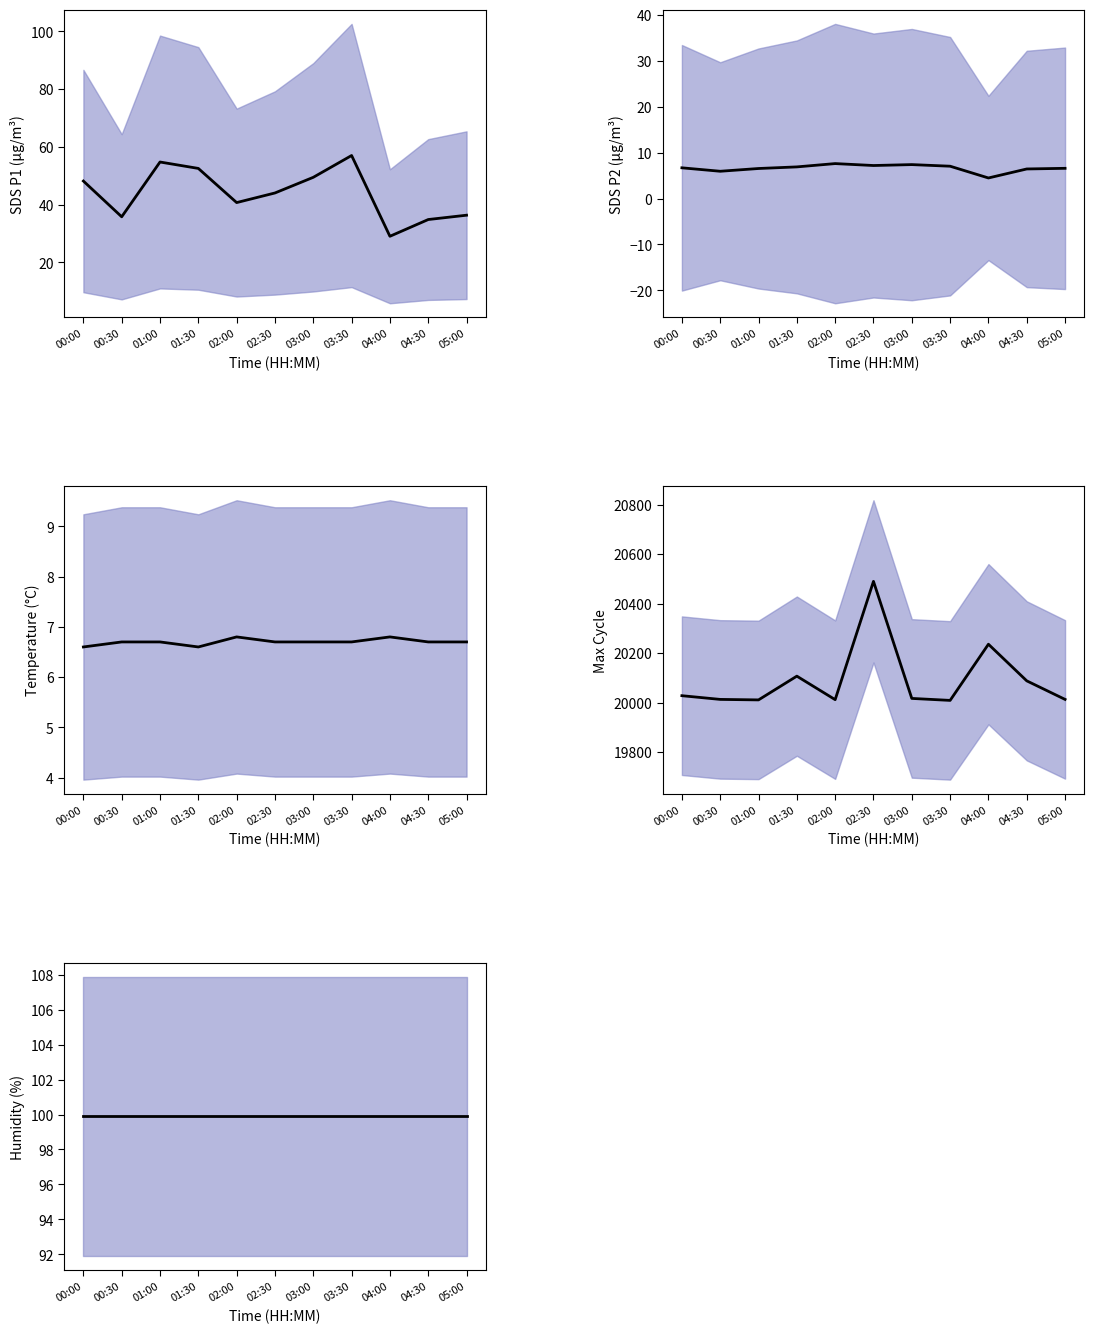

Which has a higher value, 00:00 or 03:00?

03:00